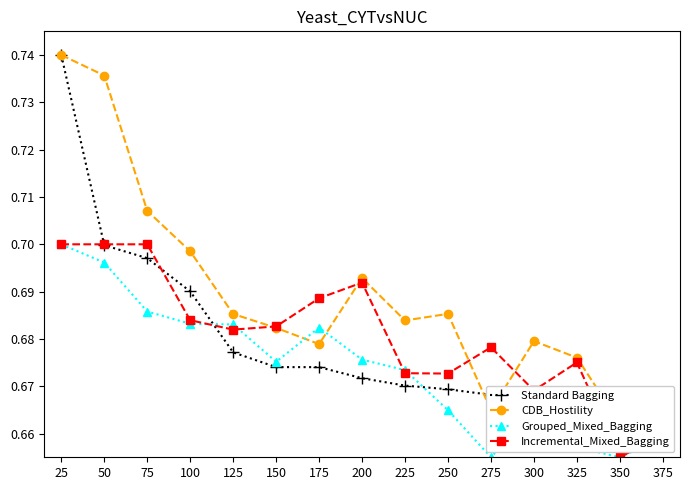

Reading right to left, extract all data points from this chart.

Standard Bagging: 375=0.7	350=0.7	325=0.7	300=0.7	275=0.7	250=0.7	225=0.7	200=0.7	175=0.7	150=0.7	125=0.7	100=0.7	75=0.7	50=0.7	25=0.7
CDB_Hostility: 375=0.7	350=0.7	325=0.7	300=0.7	275=0.7	250=0.7	225=0.7	200=0.7	175=0.7	150=0.7	125=0.7	100=0.7	75=0.7	50=0.7	25=0.7
Grouped_Mixed_Bagging: 375=0.7	350=0.7	325=0.7	300=0.7	275=0.7	250=0.7	225=0.7	200=0.7	175=0.7	150=0.7	125=0.7	100=0.7	75=0.7	50=0.7	25=0.7
Incremental_Mixed_Bagging: 375=0.7	350=0.7	325=0.7	300=0.7	275=0.7	250=0.7	225=0.7	200=0.7	175=0.7	150=0.7	125=0.7	100=0.7	75=0.7	50=0.7	25=0.7